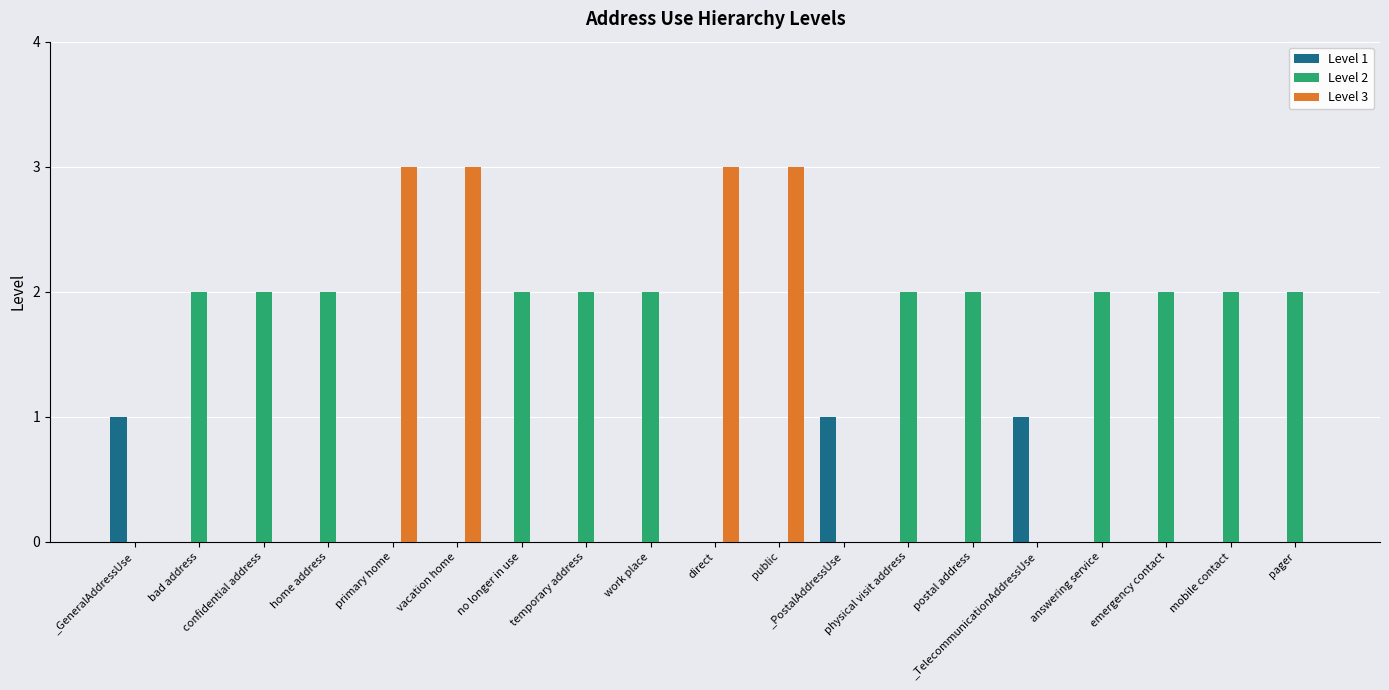

Which series changed the most between vacation home and temporary address?

Level 3